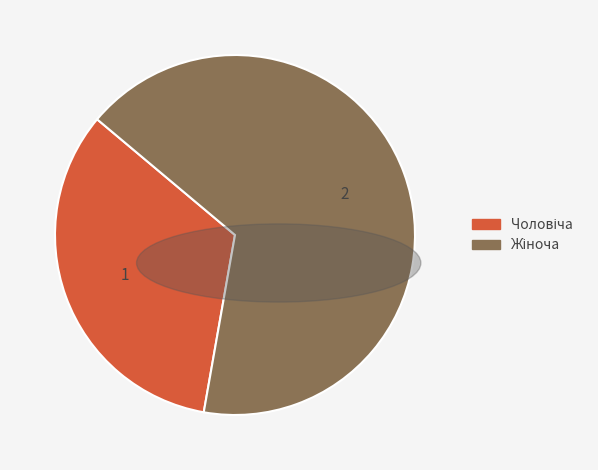

Is there a majority slice in this chart?

Yes